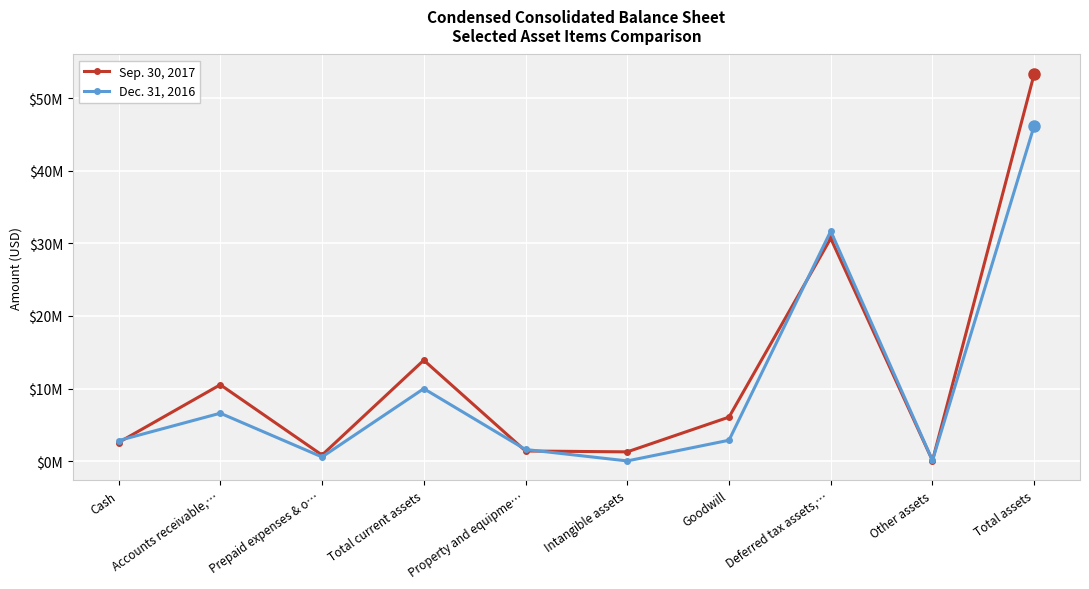

True or false: Dec. 31, 2016 and Sep. 30, 2017 cross at least once.

True